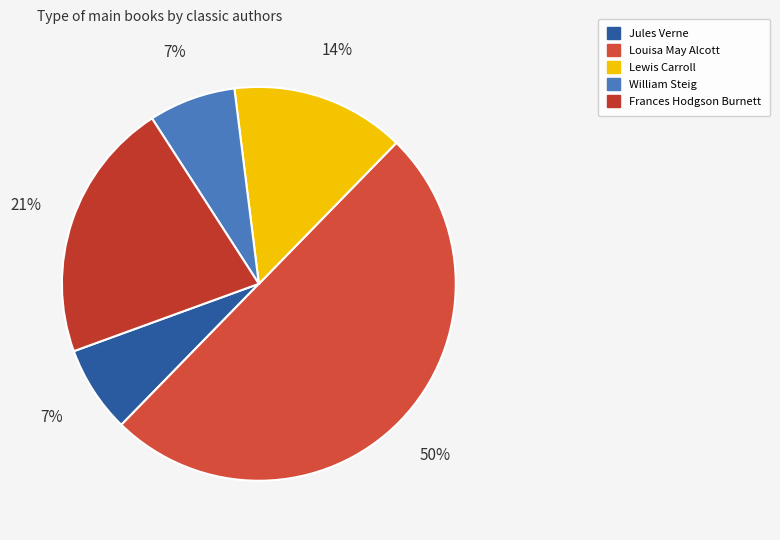

Count the number of slices in the pie.

5